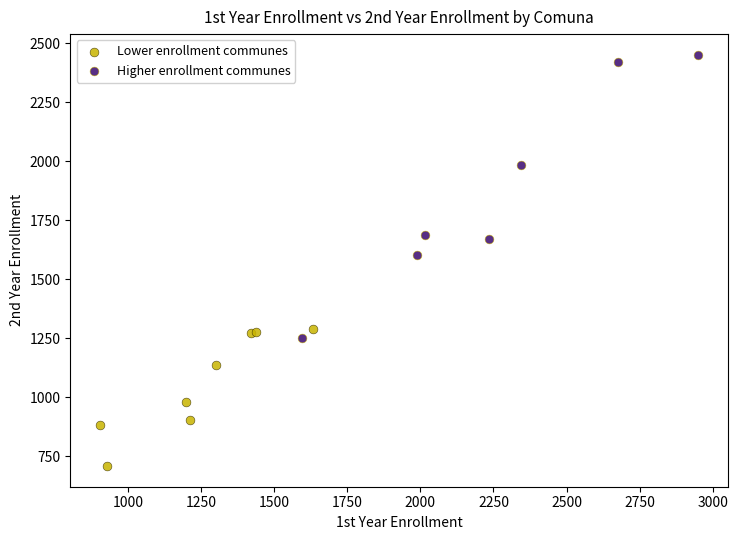

Which series reaches the maximum Y coordinate?

Higher enrollment communes